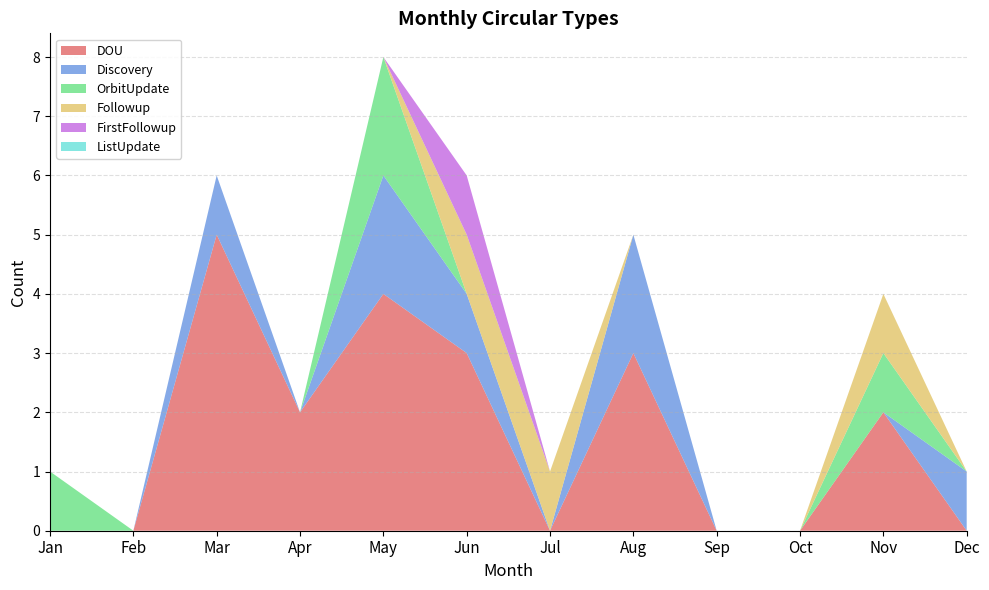

Reading right to left, extract all data points from this chart.

DOU: Dec=0	Nov=2	Oct=0	Sep=0	Aug=3	Jul=0	Jun=3	May=4	Apr=2	Mar=5	Feb=0	Jan=0
Discovery: Dec=1	Nov=0	Oct=0	Sep=0	Aug=2	Jul=0	Jun=1	May=2	Apr=0	Mar=1	Feb=0	Jan=0
OrbitUpdate: Dec=0	Nov=1	Oct=0	Sep=0	Aug=0	Jul=0	Jun=0	May=2	Apr=0	Mar=0	Feb=0	Jan=1
Followup: Dec=0	Nov=1	Oct=0	Sep=0	Aug=0	Jul=1	Jun=1	May=0	Apr=0	Mar=0	Feb=0	Jan=0
FirstFollowup: Dec=0	Nov=0	Oct=0	Sep=0	Aug=0	Jul=0	Jun=1	May=0	Apr=0	Mar=0	Feb=0	Jan=0
ListUpdate: Dec=0	Nov=0	Oct=0	Sep=0	Aug=0	Jul=0	Jun=0	May=0	Apr=0	Mar=0	Feb=0	Jan=0